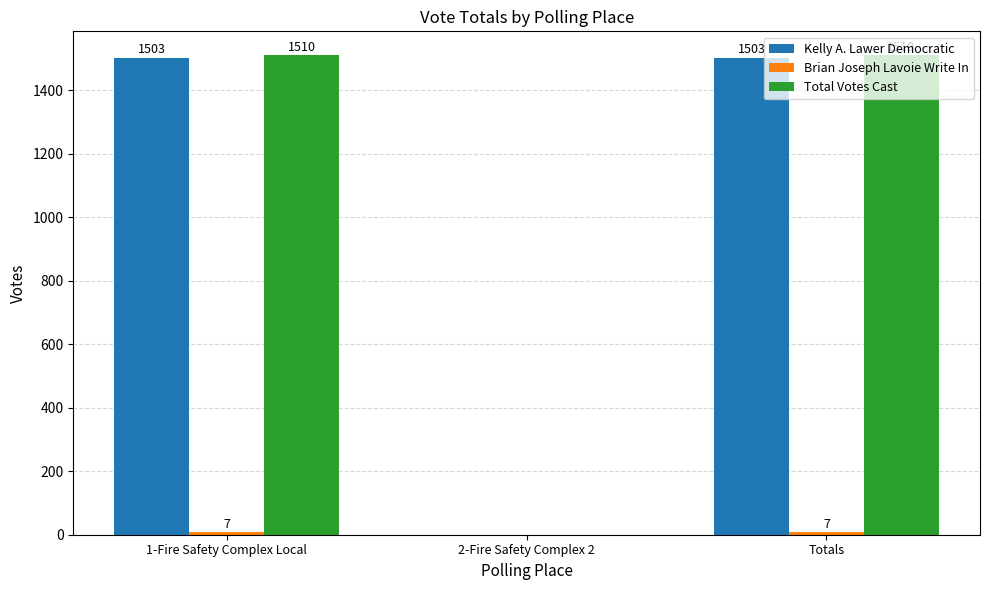

What is the sum of all Kelly A. Lawer Democratic values?

3006